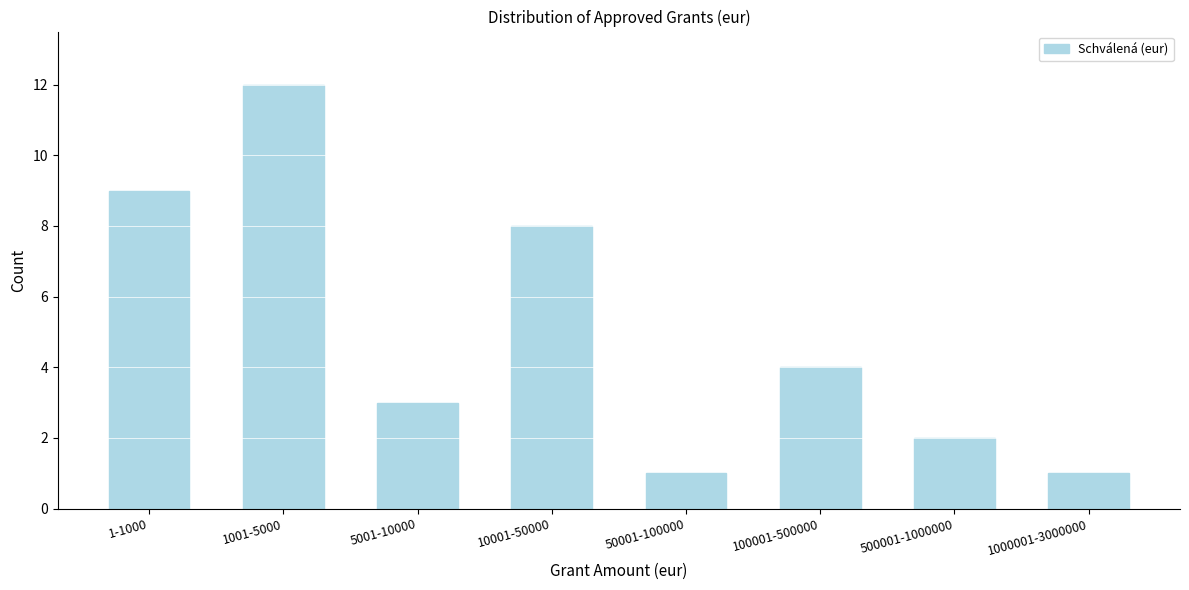

Reading right to left, transcribe all the data shown in this chart.

1000001-3000000=1	500001-1000000=2	100001-500000=4	50001-100000=1	10001-50000=8	5001-10000=3	1001-5000=12	1-1000=9